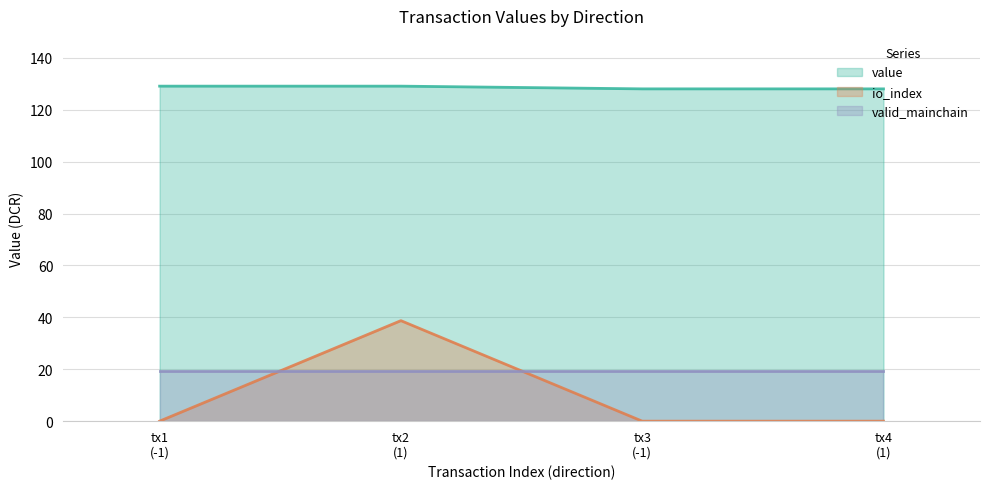

List the series in order of their peak value, highest first.

value, io_index, valid_mainchain